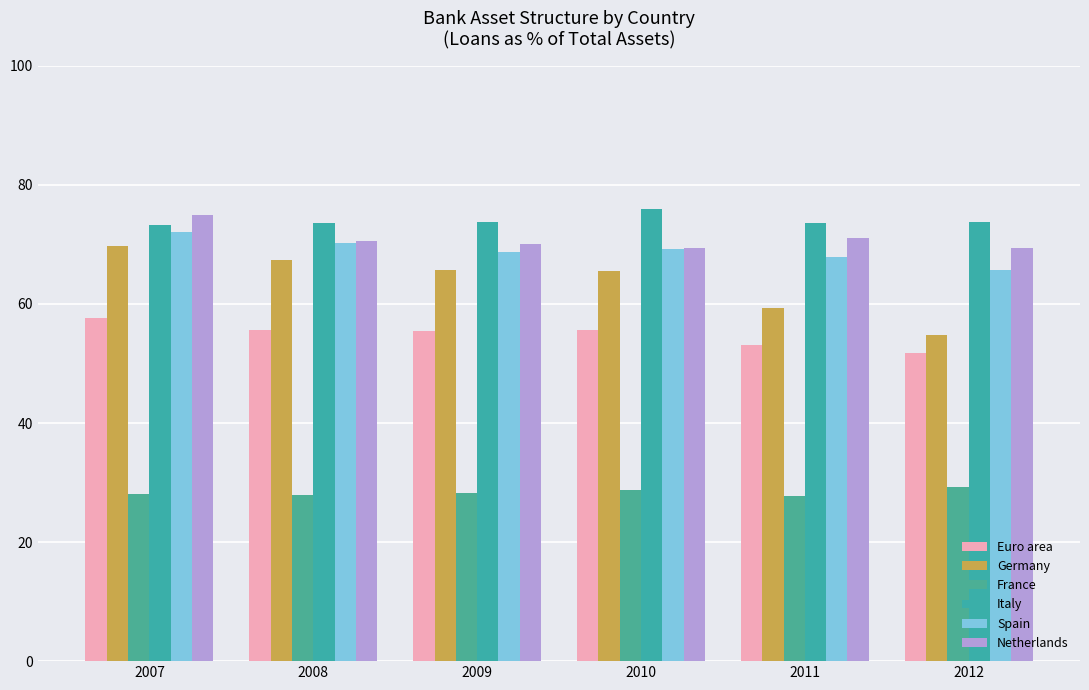

At which label does Netherlands first exceed 70?

2007